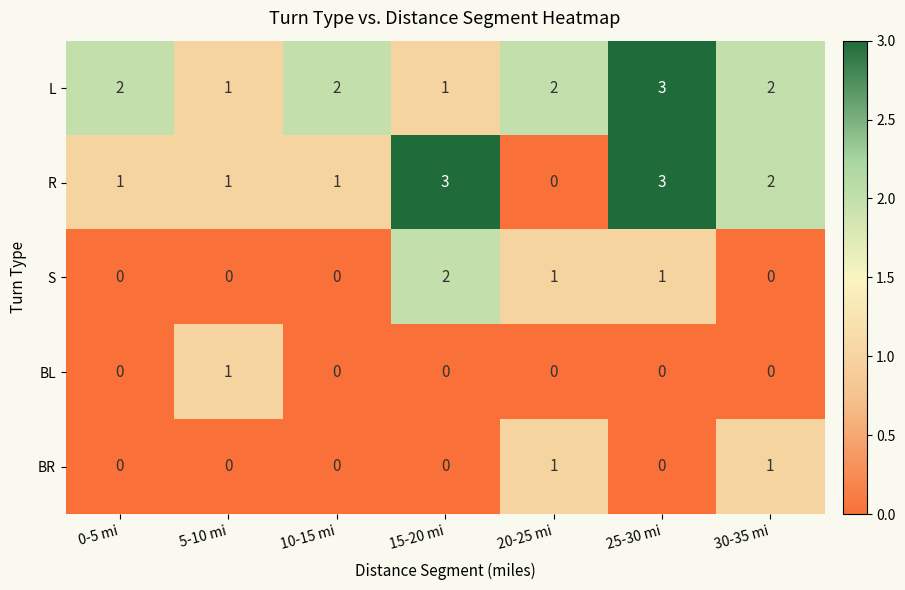

Count the S values in the range 0 to 1.

6